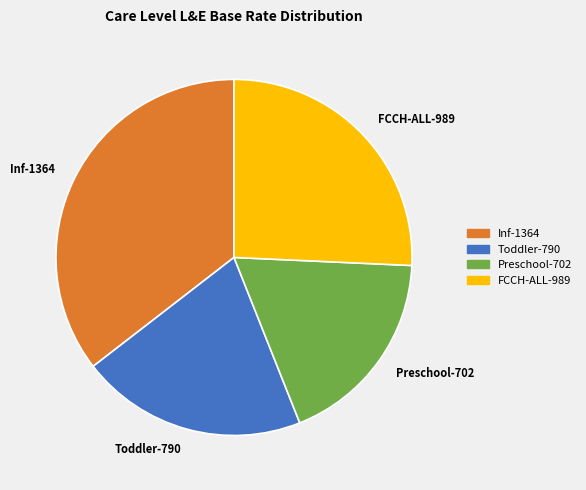

Combined, do Inf-1364 and Toddler-790 account for over 50%?

Yes